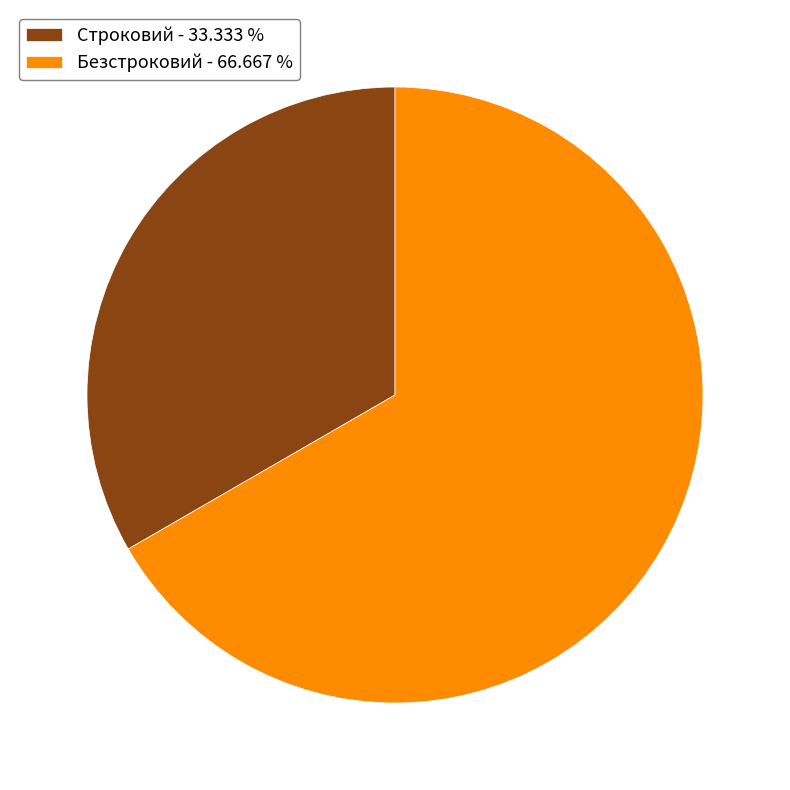

Which slice is the smallest?

Строковий